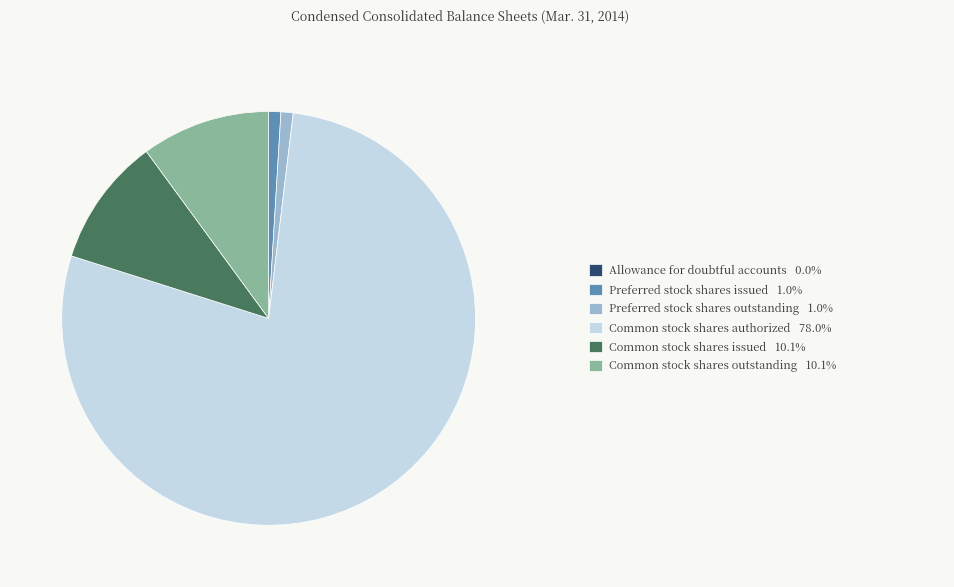

Does any single category account for the majority?

Yes